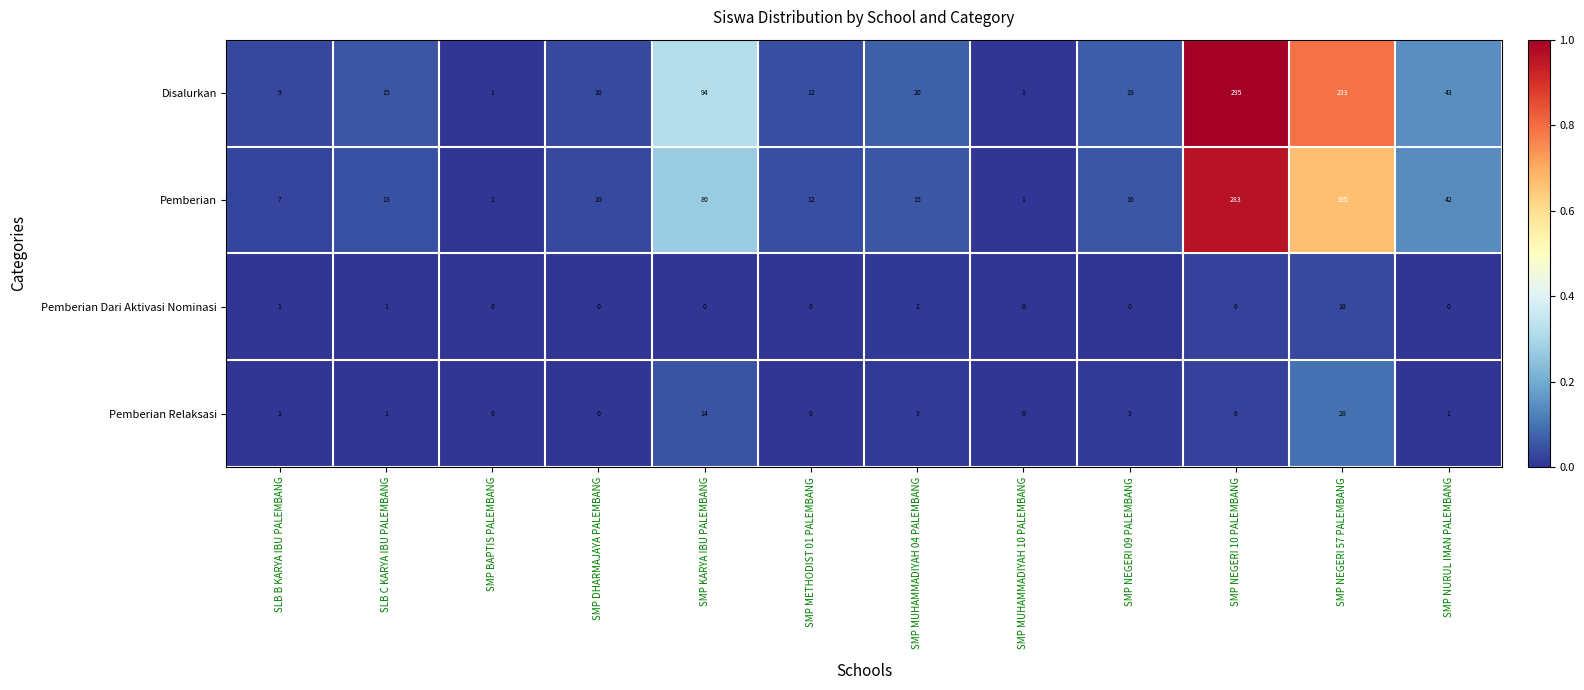

The value of Disalurkan at SMP DHARMAJAYA PALEMBANG is 18. True or false?

False